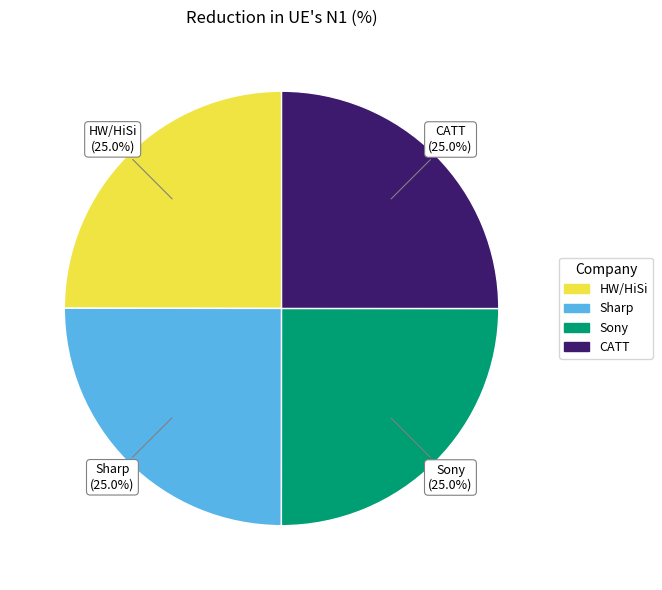

How many segments does this pie chart have?

4